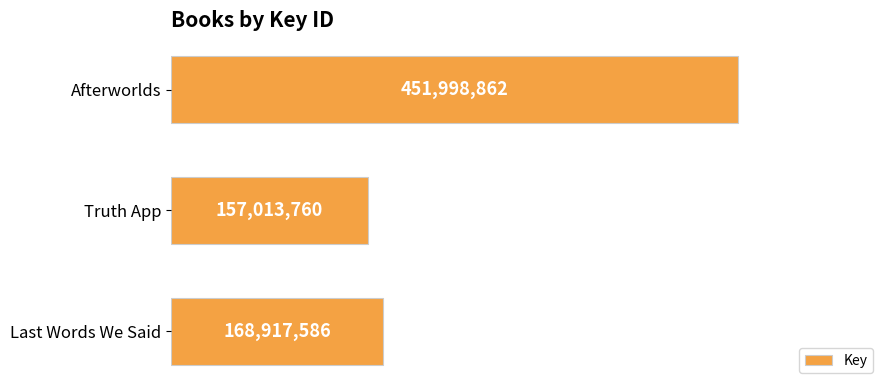

What is the maximum value shown in the chart?

451998862